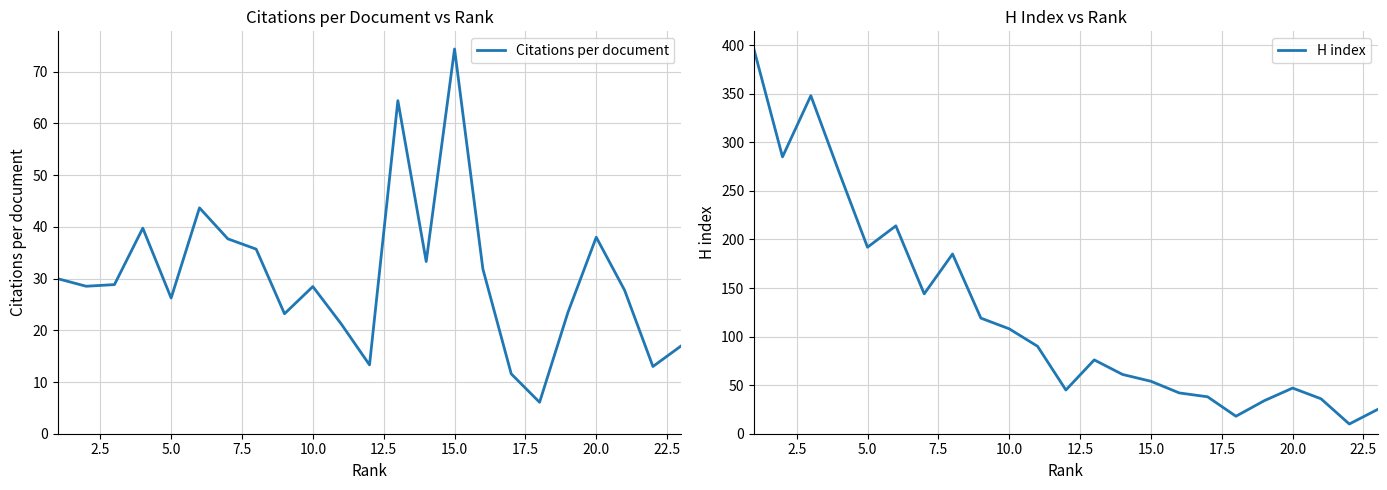

True or false: Citations per document has a value of 74.4 at 15.0.

True